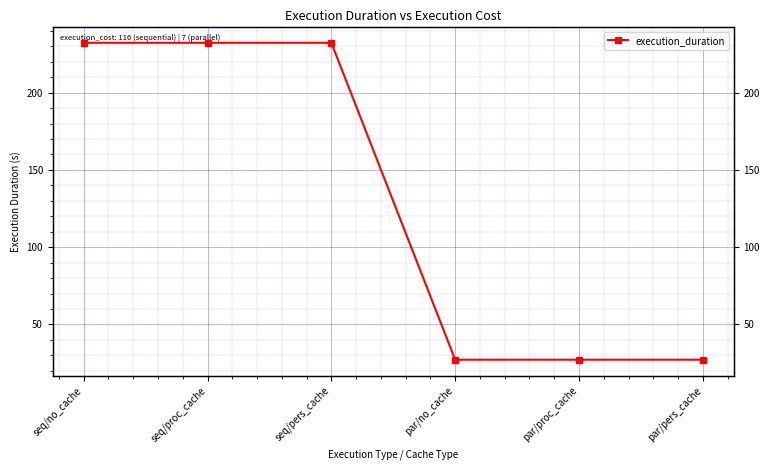

How many values exceed 232?

3